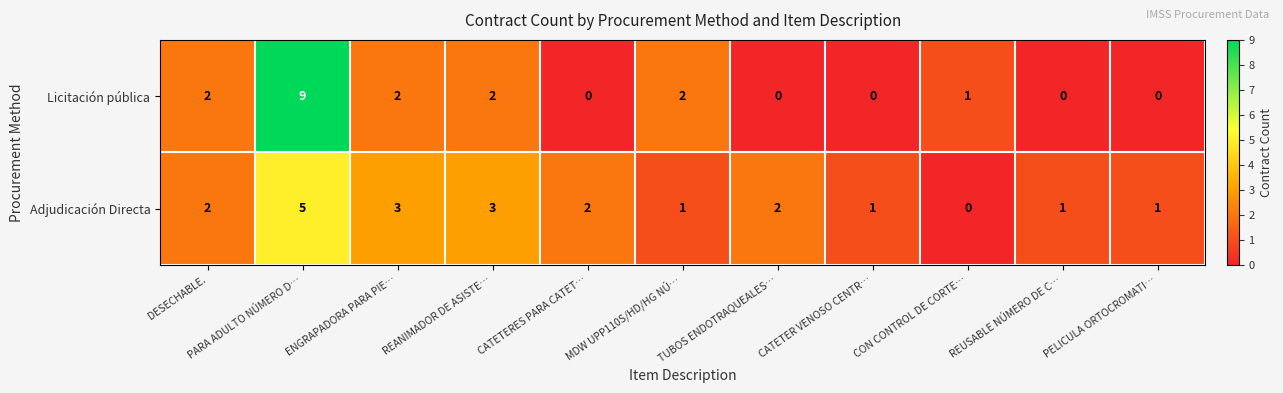

True or false: Licitación pública has a value of 3 at DESECHABLE..

False